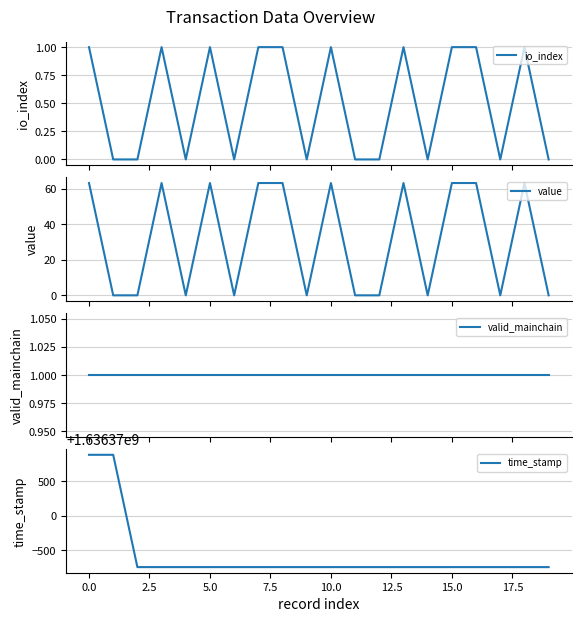

True or false: value has a value of 88.9 at 18.

False